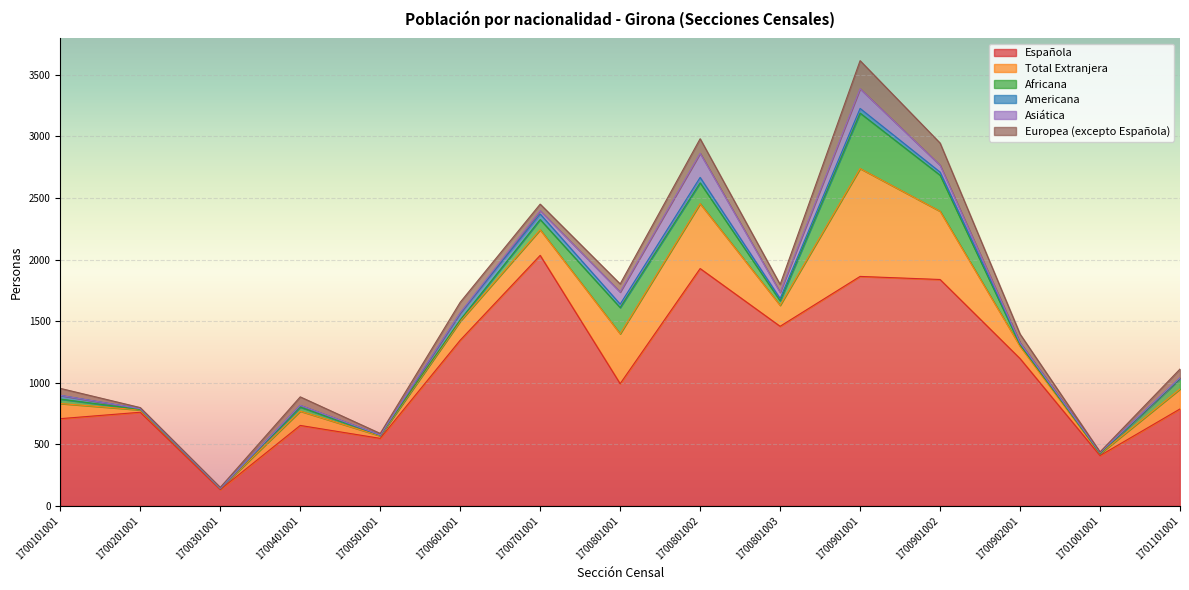

What is the difference between the second highest and minimum values in the Americana series?

44